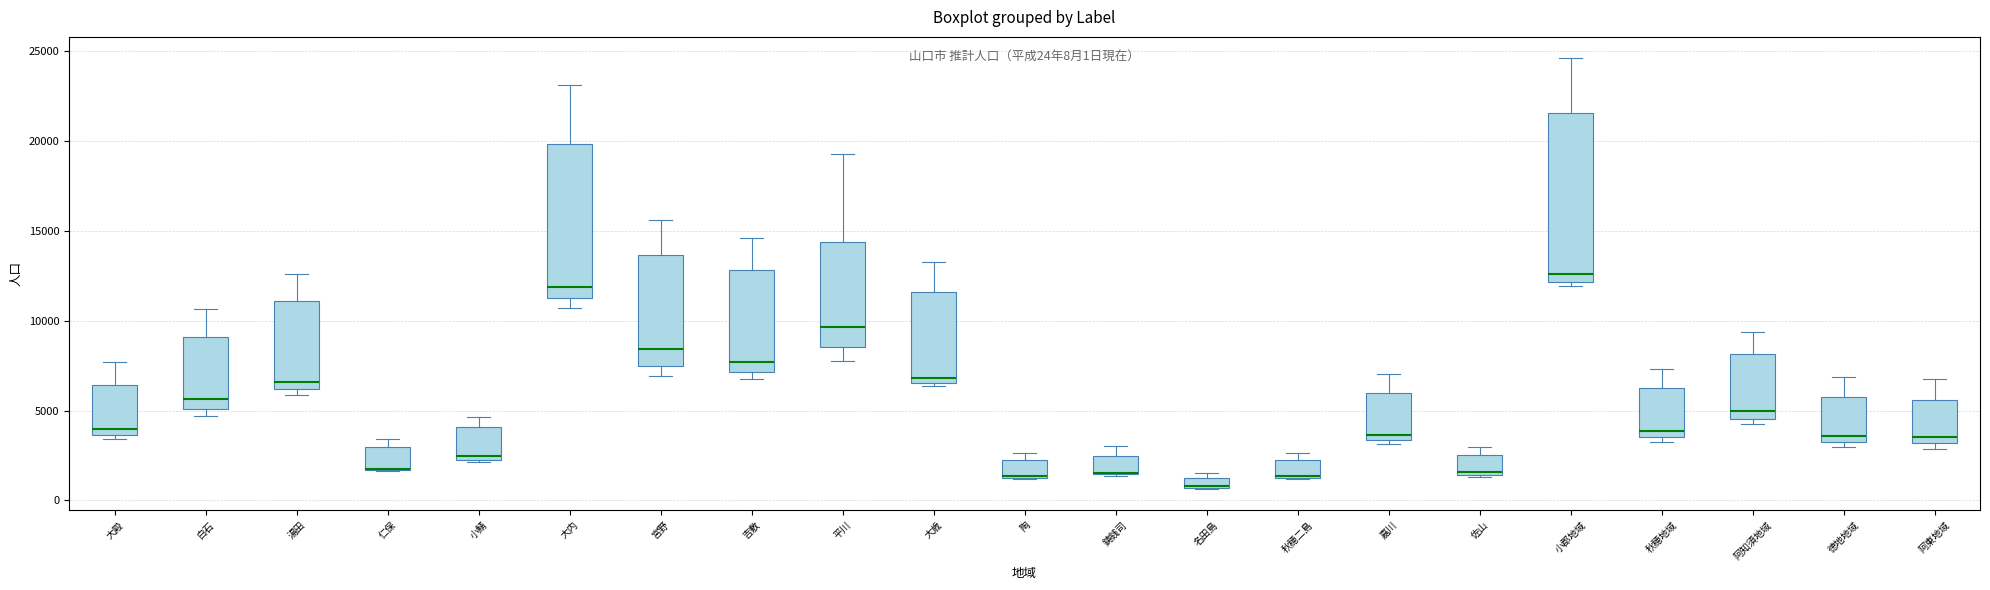

Which box is the tallest, from its lower edge to its upper edge?

小郡地域